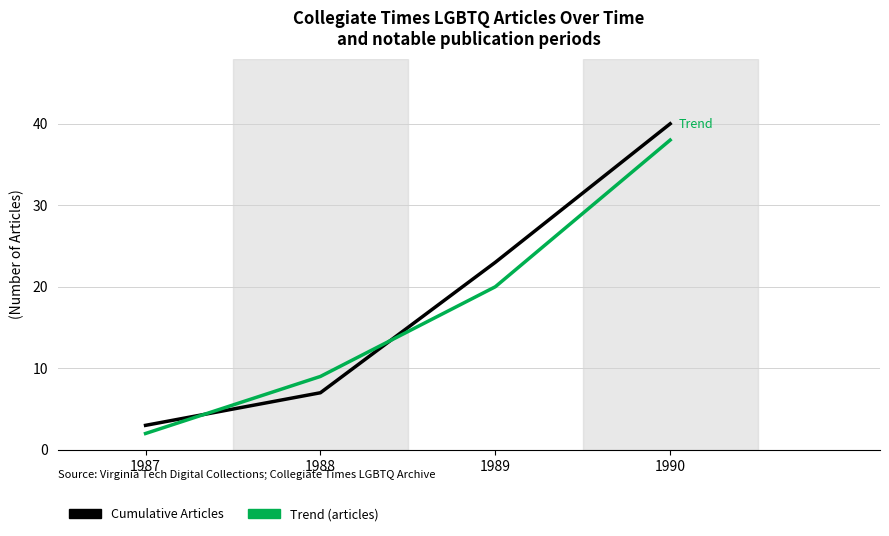

True or false: Trend (articles) has more than 1 interior local peaks.

False